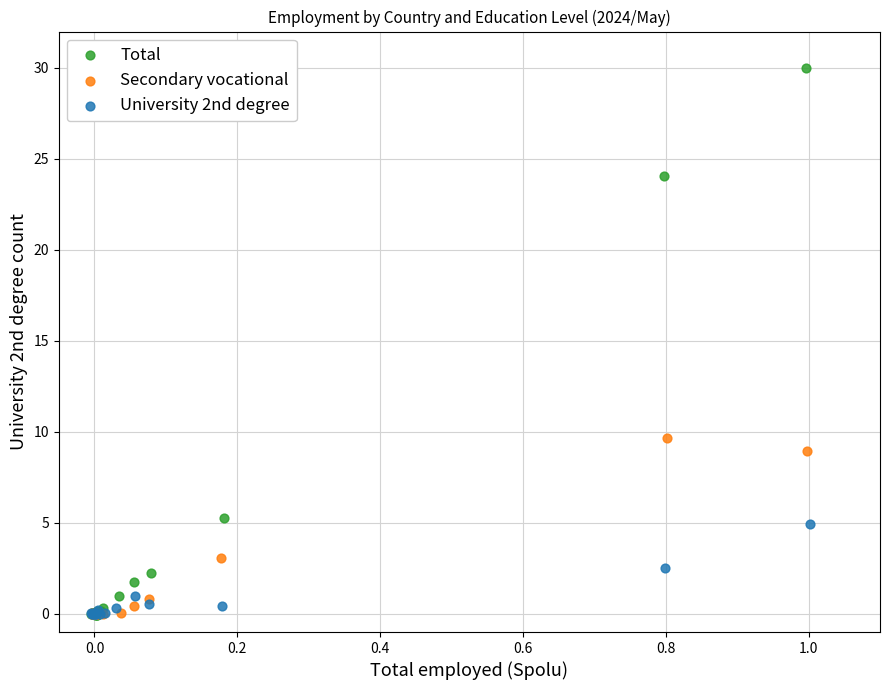

Which series has the widest spread of Y values?

Total